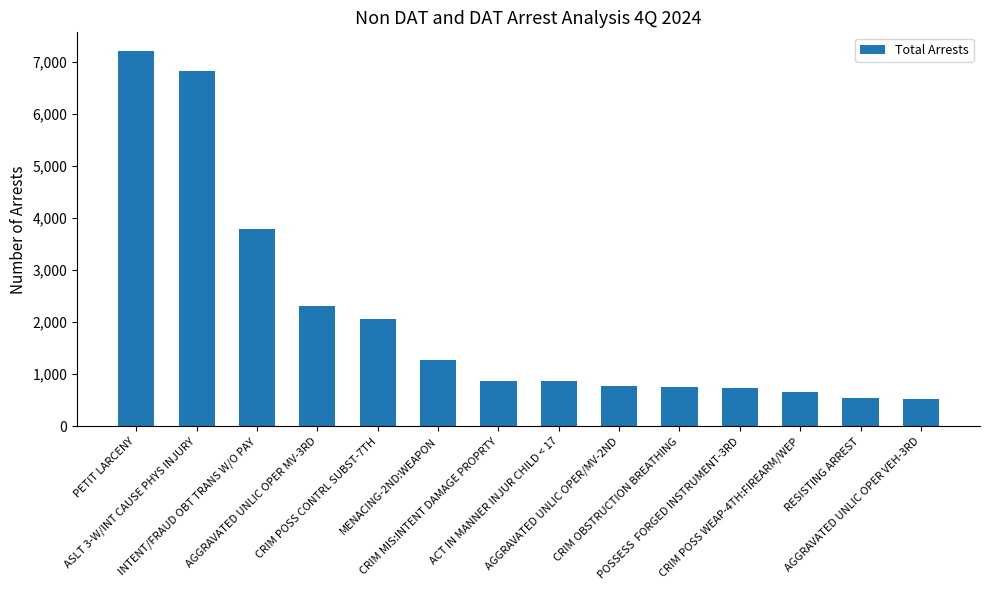

Approximately how many times larger is the value at AGGRAVATED UNLIC OPER MV-3RD compared to CRIM OBSTRUCTION BREATHING?

3.1